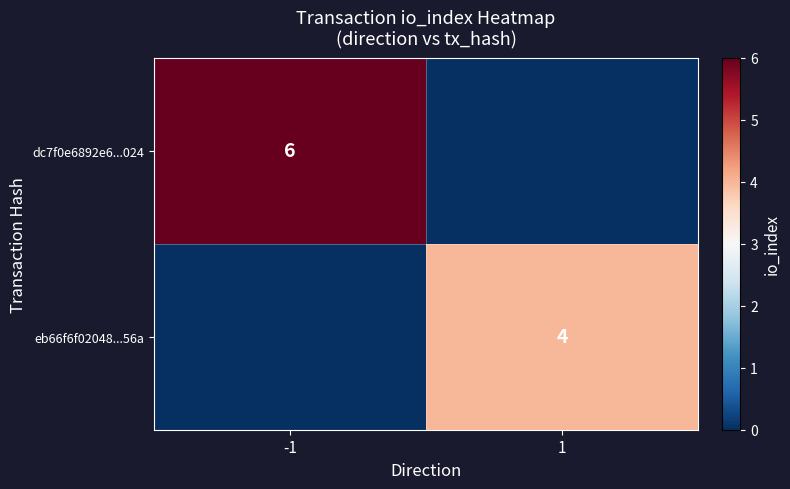

Is it true that eb66f6f02048...56a equals 4 at 1?

True